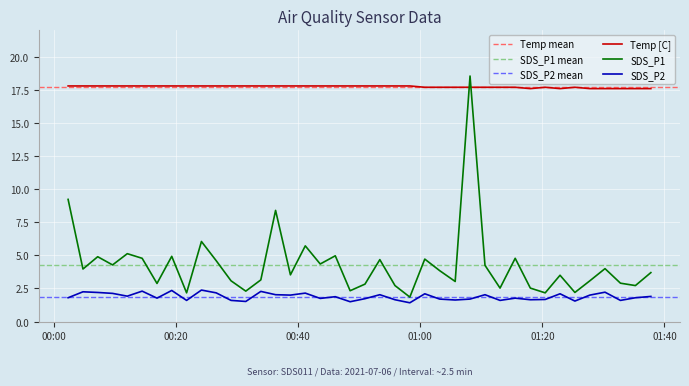

What is the average value of the SDS_P2 series?

1.9